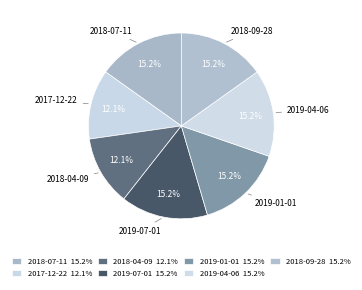

To the nearest percent, what percentage of the pie is 2017-12-22?

12%